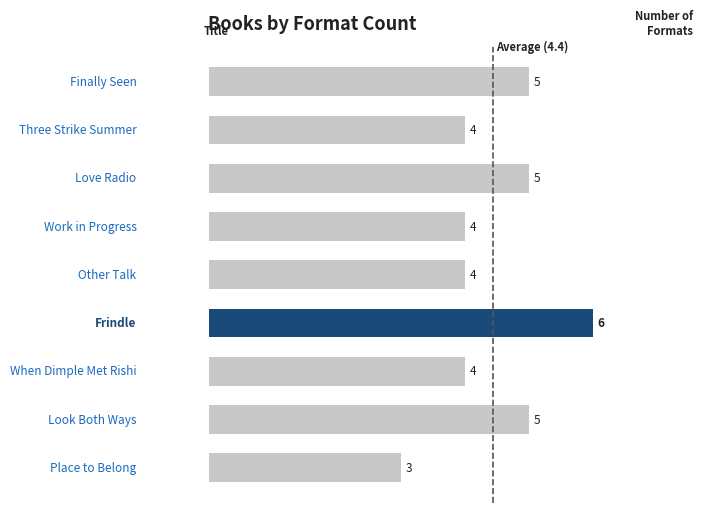

What is the smallest value displayed?

3